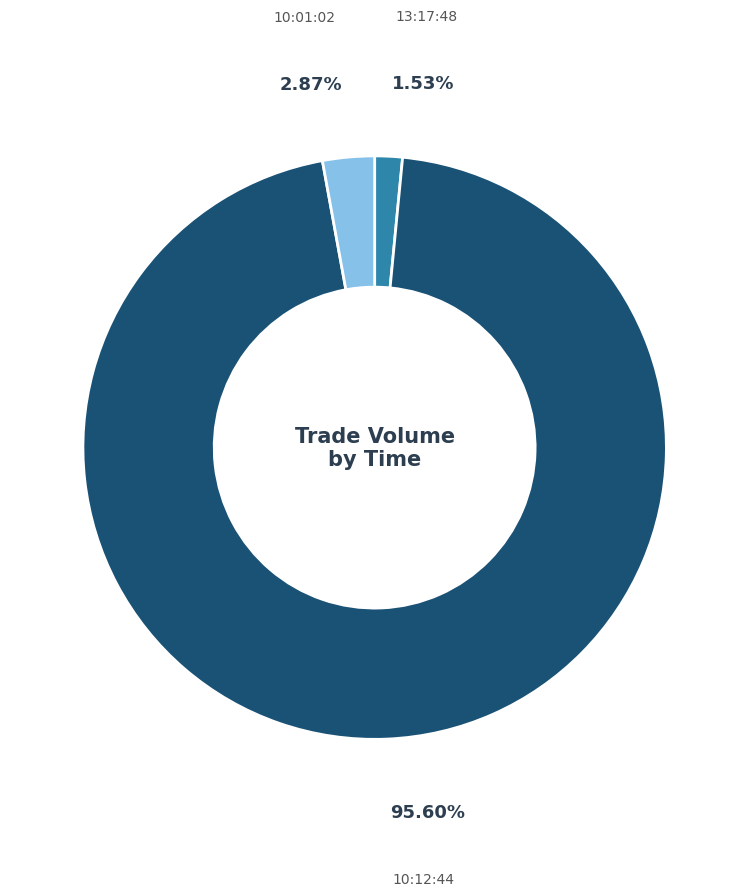

To the nearest percent, what percentage of the pie is 10:01:02?

3%